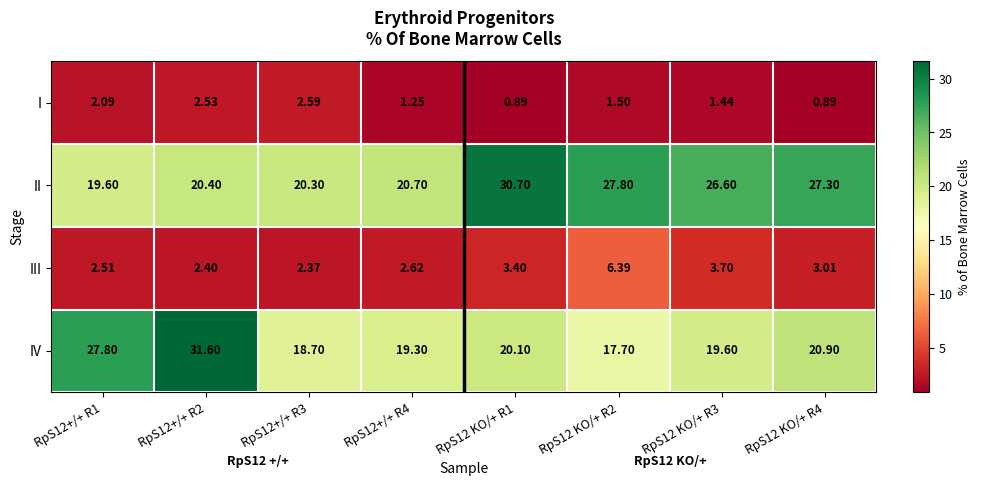

At RpS12 KO/+ R2, list the series in order from smallest to largest.

I, III, IV, II